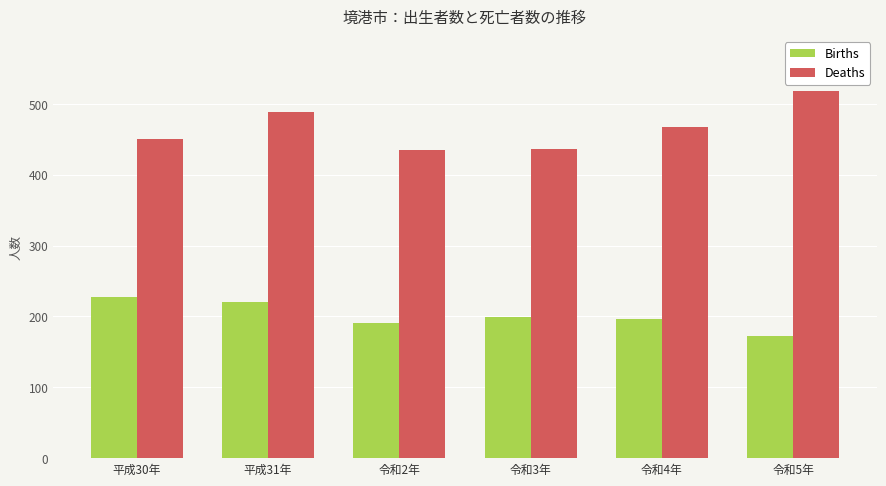

Which series has the largest range (max minus min)?

Deaths